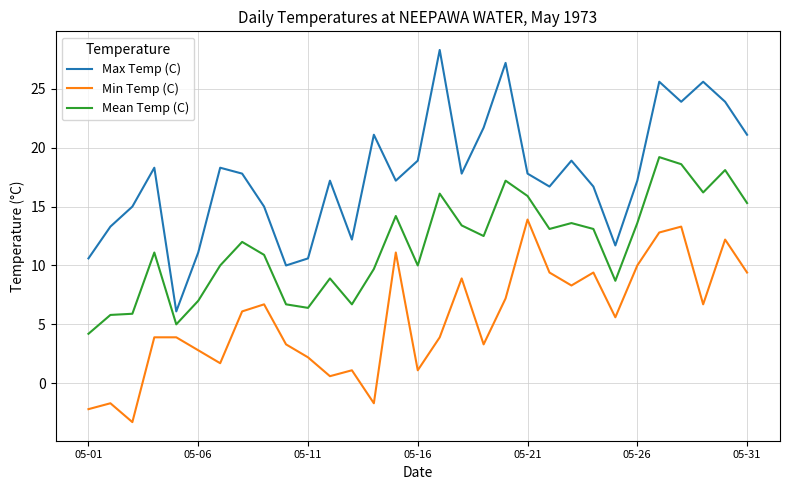

What is the lowest value of the Min Temp (C) series?

-3.3